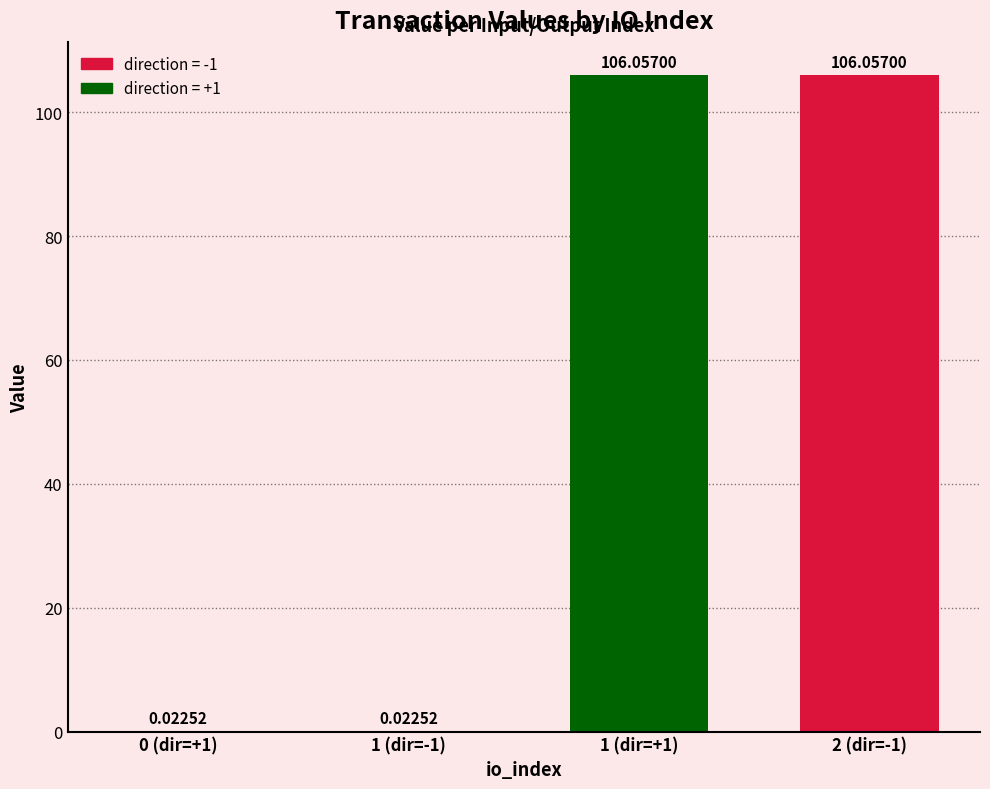

Which has a higher value, 1 (dir=-1) or 2 (dir=-1)?

2 (dir=-1)